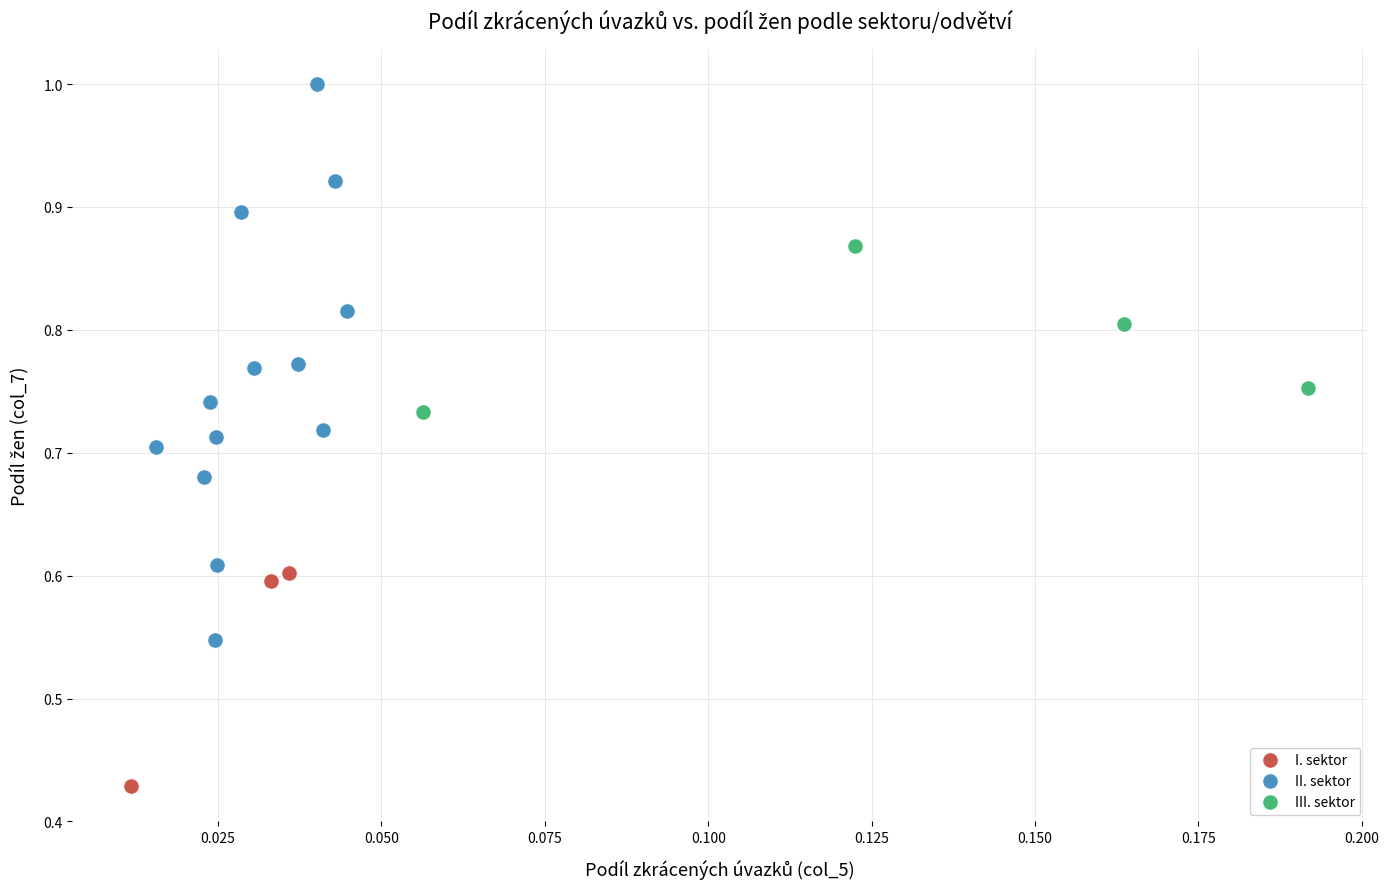

Which series contains the lowest Y value?

I. sektor